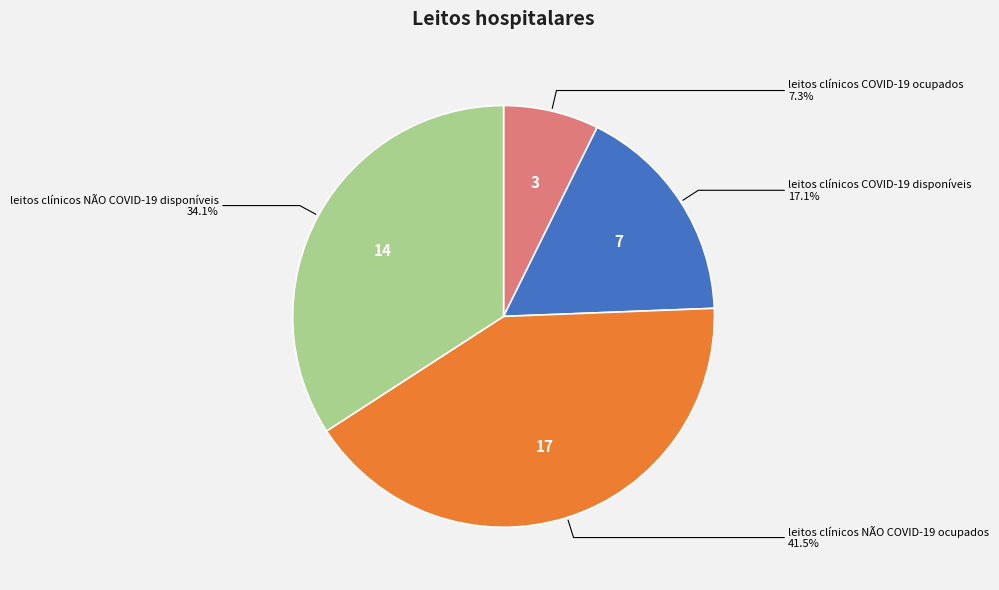

Is leitos clínicos NÃO COVID-19 disponíveis the majority of the pie?

No